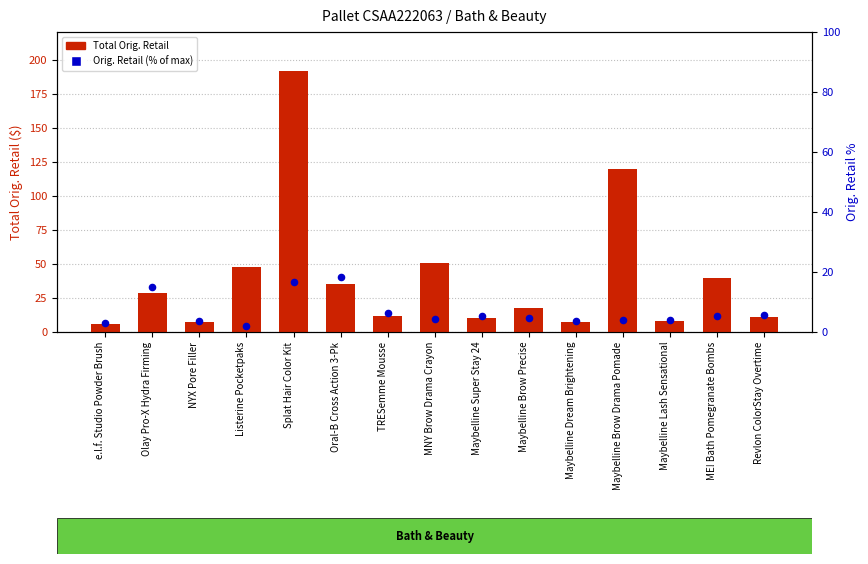

What are all the series names shown in the legend?

Total Orig. Retail, Orig. Retail (% of max)